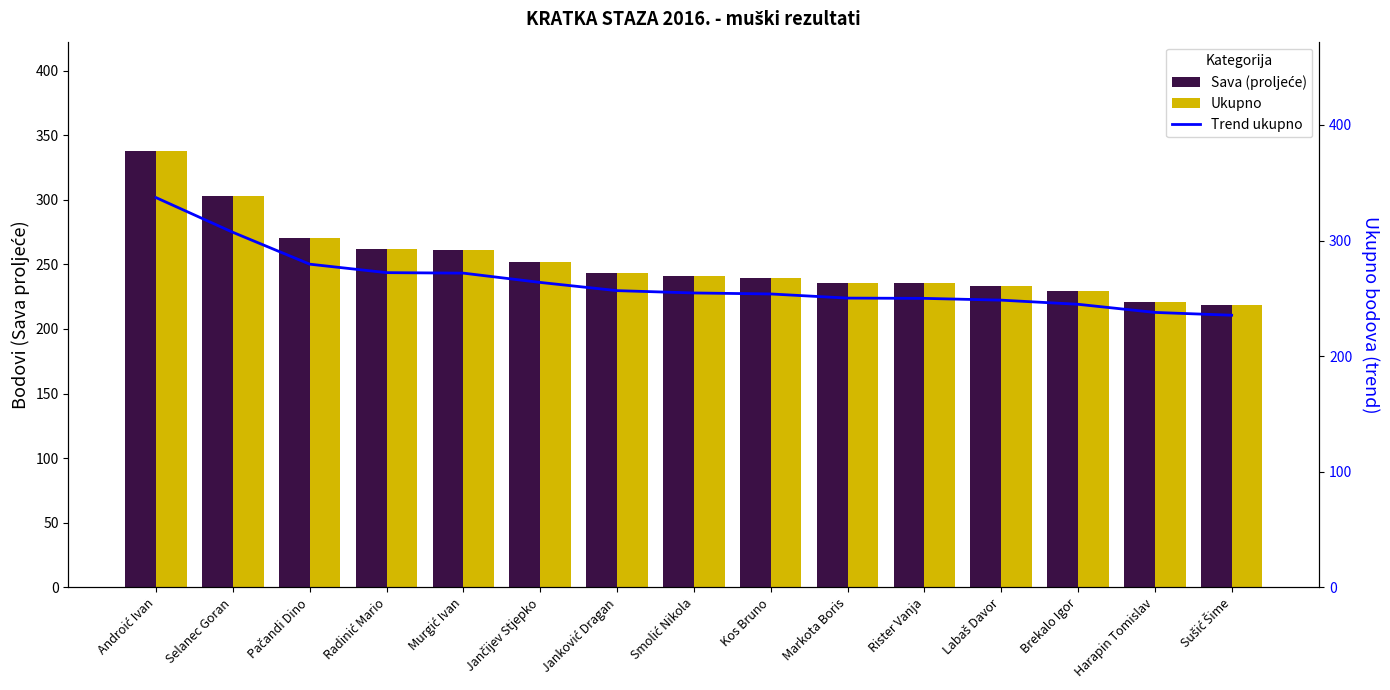

Reading left to right, transcribe all the data shown in this chart.

Sava (proljeće): 337.9	302.6	270.1	261.5	261.0	251.6	243.2	240.8	239.8	235.6	235.3	233.5	229.3	221.0	218.2
Ukupno: 337.9	302.6	270.1	261.5	261.0	251.6	243.2	240.8	239.8	235.6	235.3	233.5	229.3	221.0	218.2
Trend ukupno: 337.2	307.2	279.6	272.3	271.9	263.8	256.7	254.7	253.8	250.3	250.0	248.5	244.9	237.9	235.5